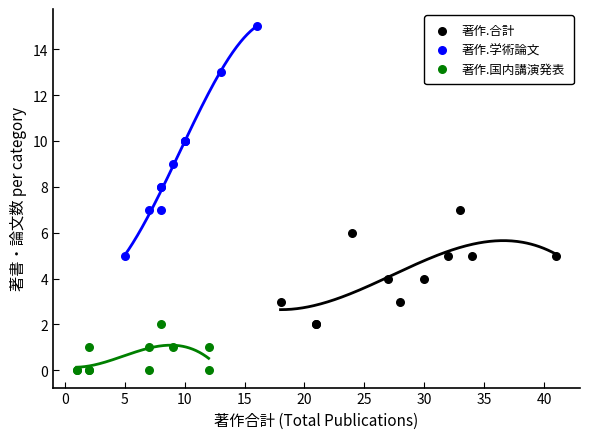

Which series has the widest spread of Y values?

著作.学術論文